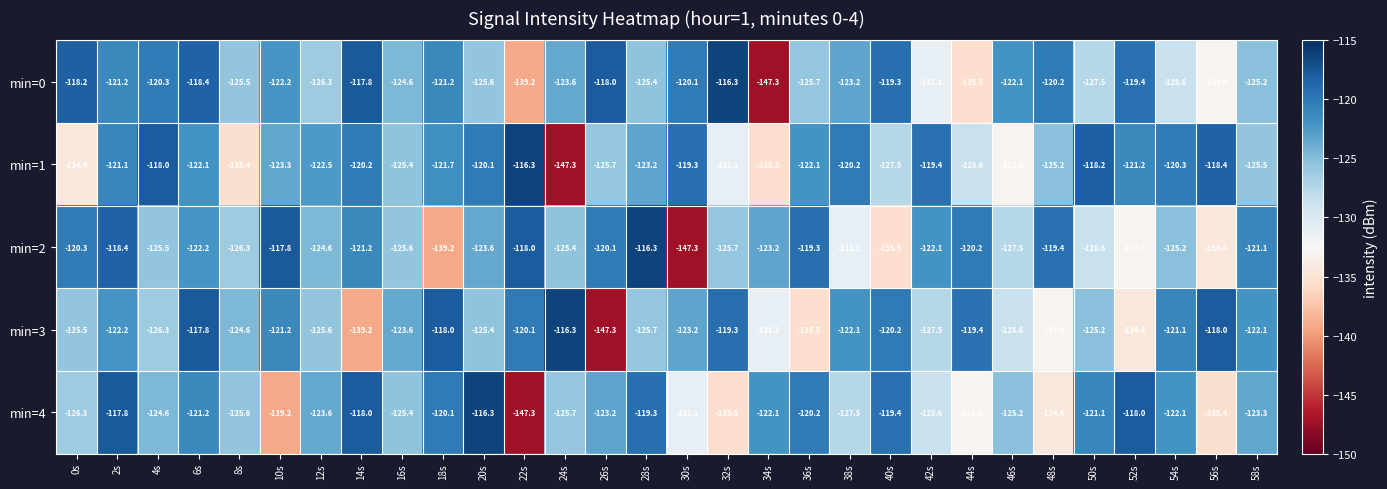

Rank the categories by min=2 value from lowest to highest.

30s, 18s, 40s, 56s, 52s, 38s, 50s, 46s, 8s, 32s, 16s, 4s, 24s, 54s, 12s, 20s, 34s, 6s, 42s, 14s, 58s, 0s, 44s, 26s, 48s, 36s, 2s, 22s, 10s, 28s